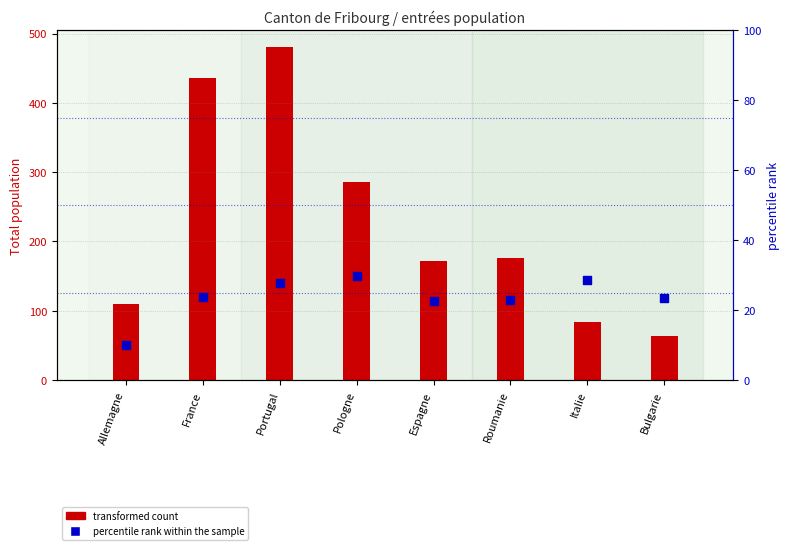

What is the ratio of the value at Pologne to the value at Portugal?

1.1